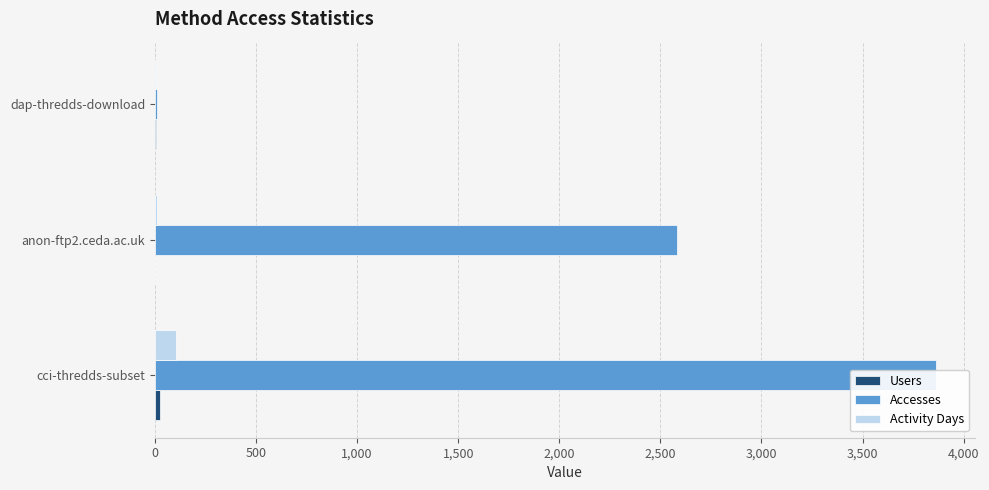

What is the greatest value displayed?

3864